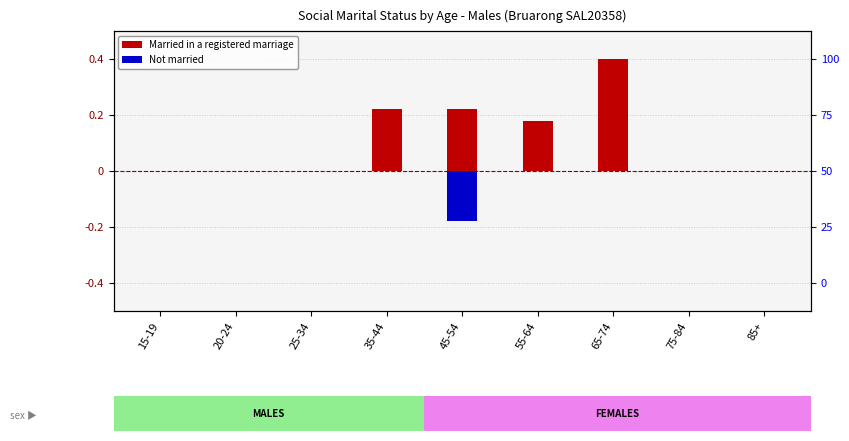

Read the Married in a registered marriage value at 35-44.

0.2